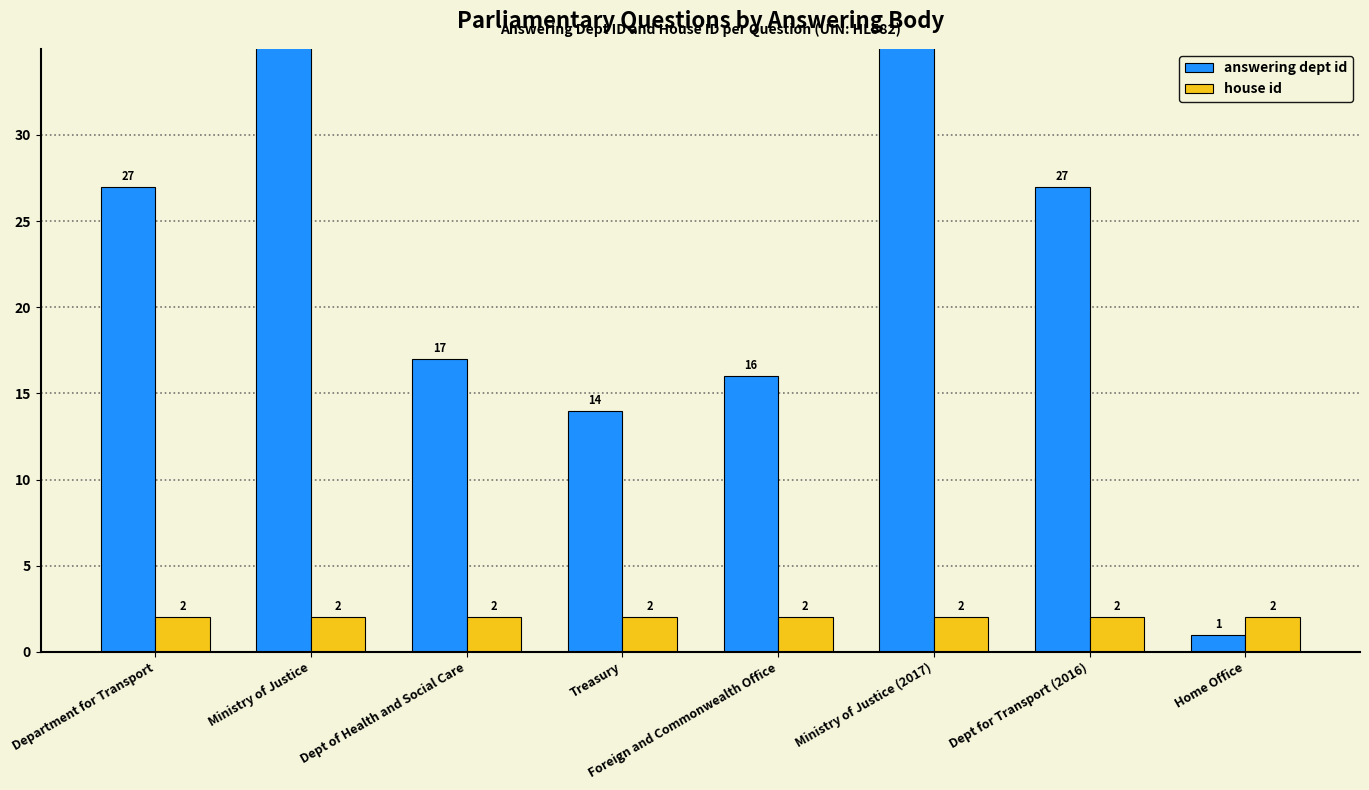

Which series has the largest range (max minus min)?

answering dept id